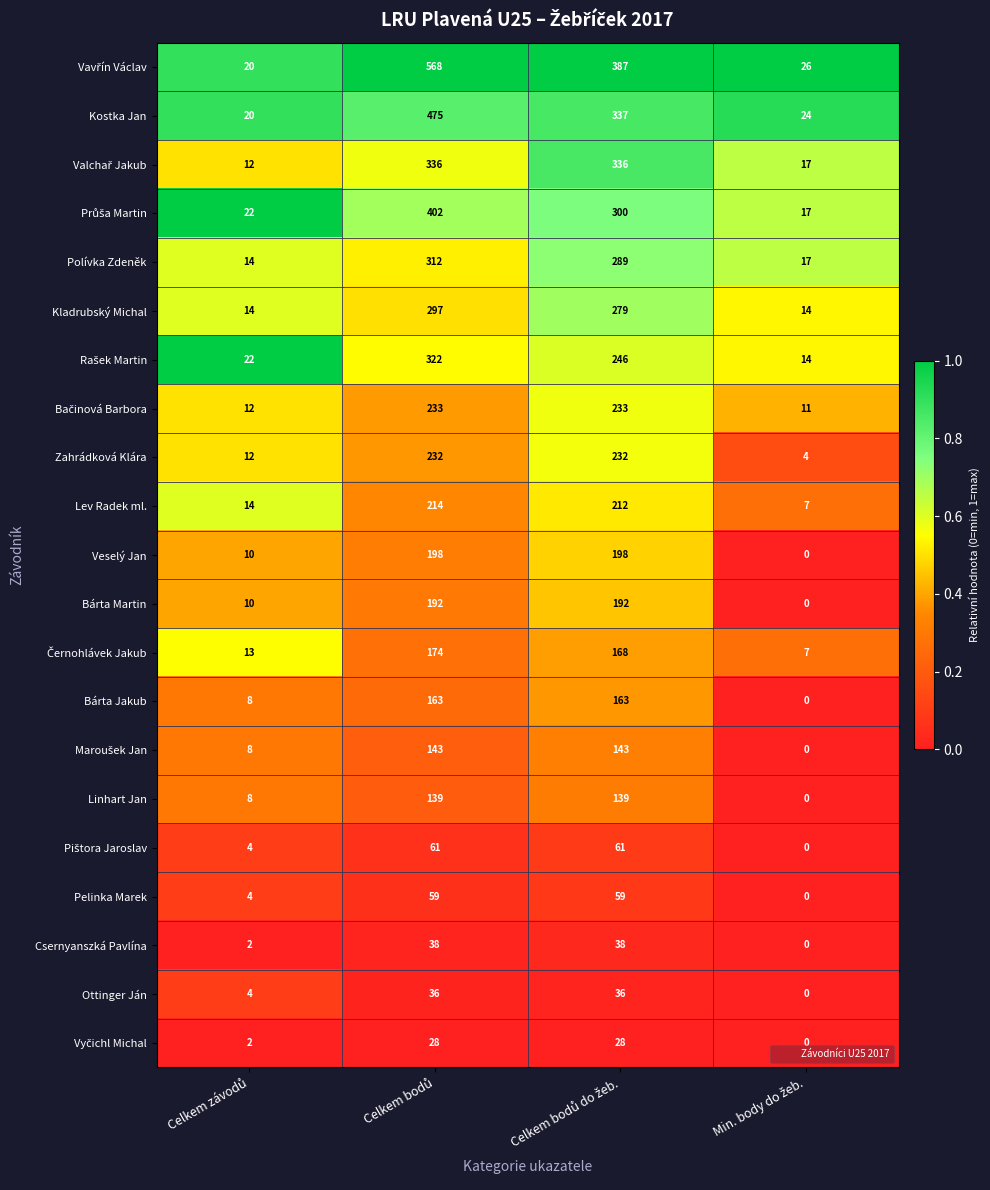

What is the lowest value of the Lev Radek ml. series?

7